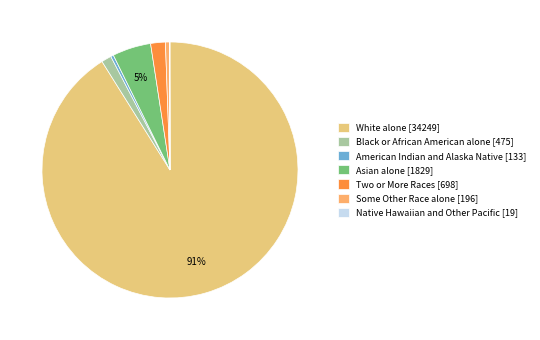

Which slice represents more than half of the pie?

White alone [34249]